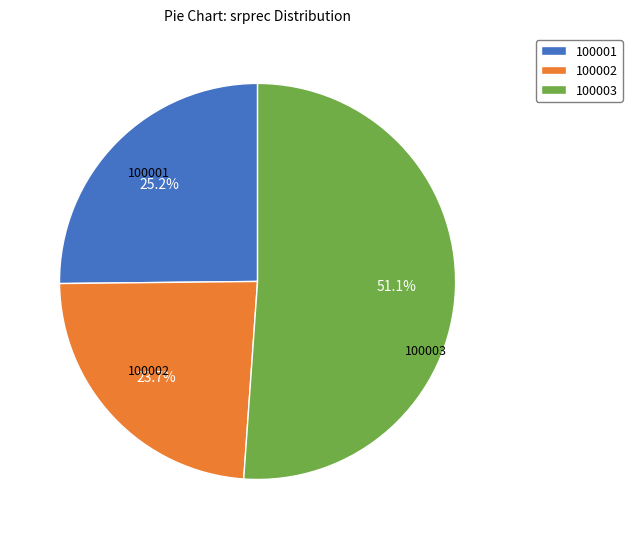

Do 100002 and 100003 together represent more than half of the pie?

Yes